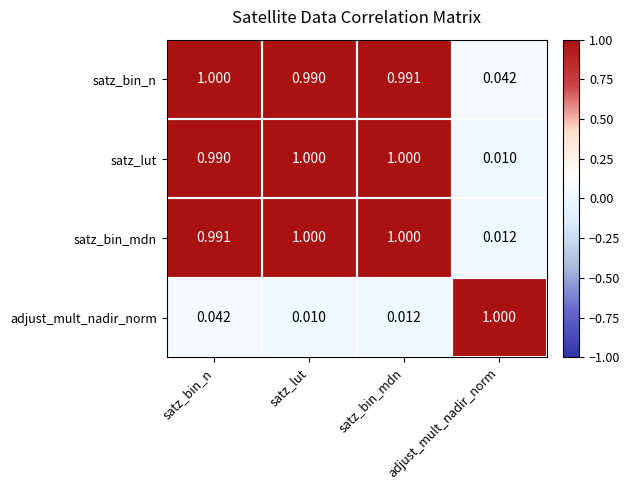

At which category is the sum across all series the highest?

satz_bin_n